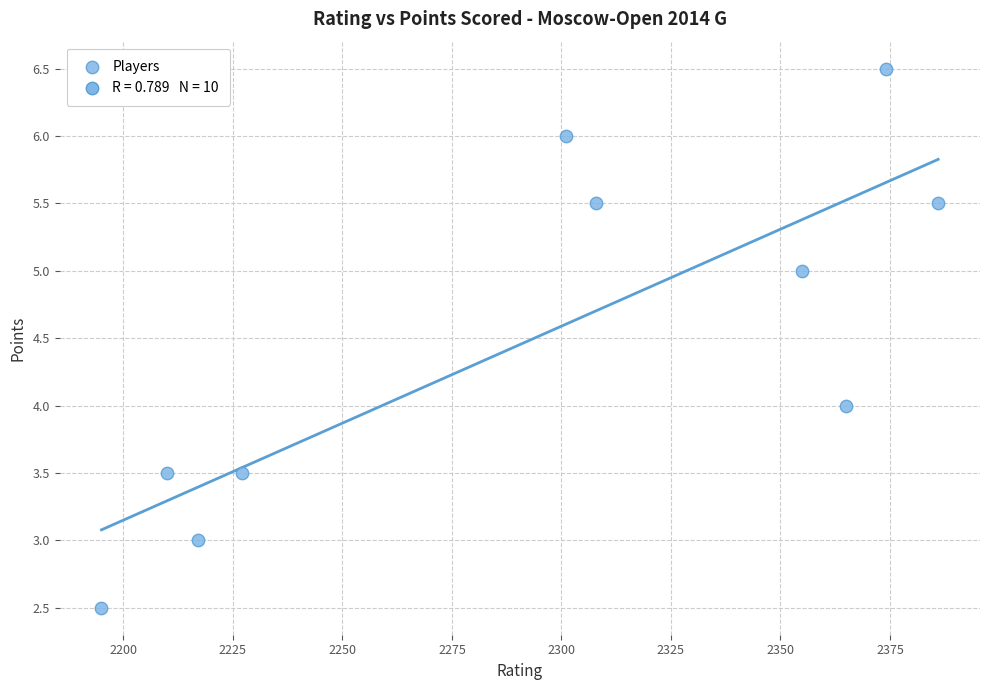

What is the average Y value?

4.5